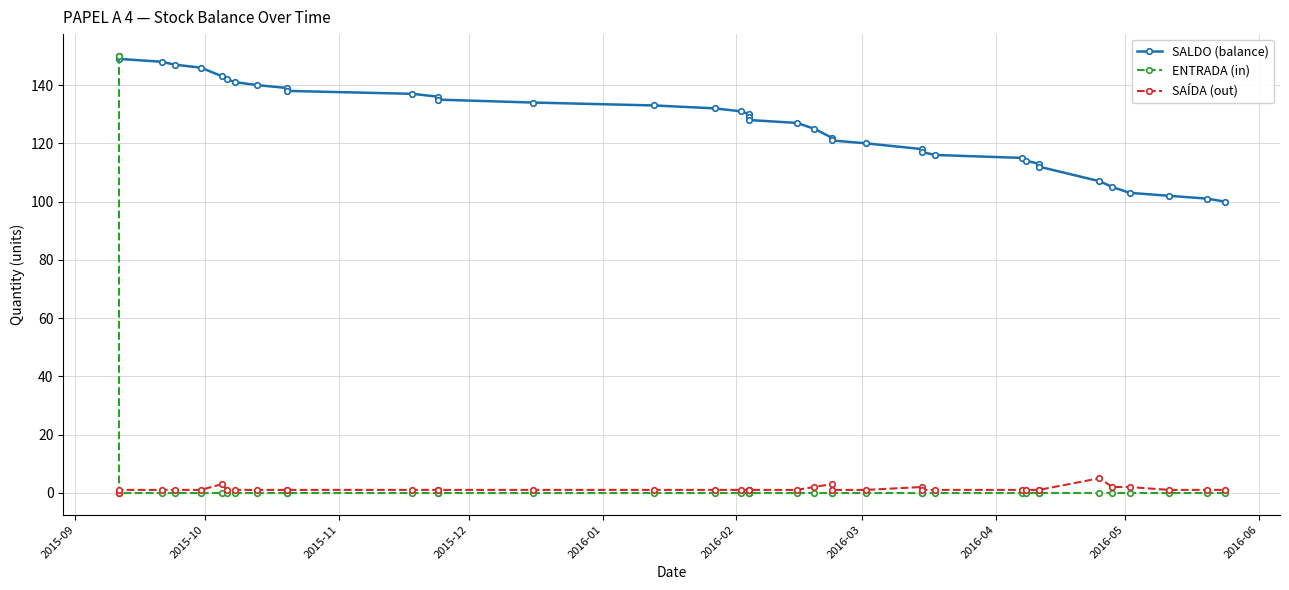

True or false: SALDO (balance) and SAÍDA (out) cross at least once.

False